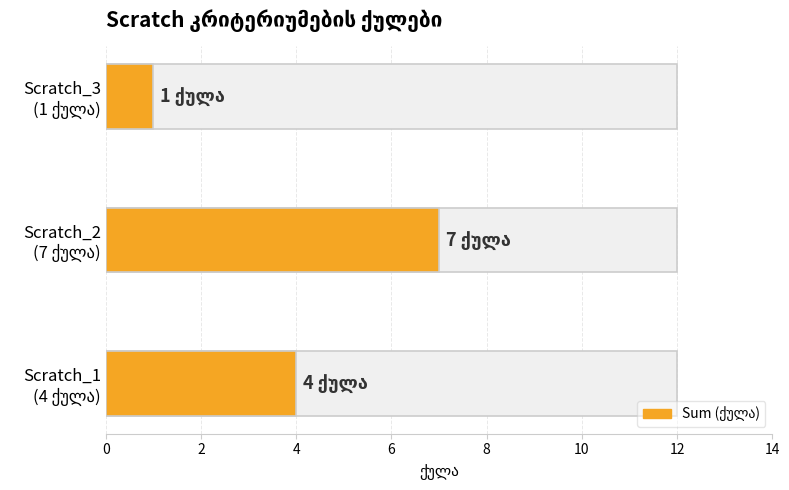

Read the value at Scratch_1 (4 ქულა).

4